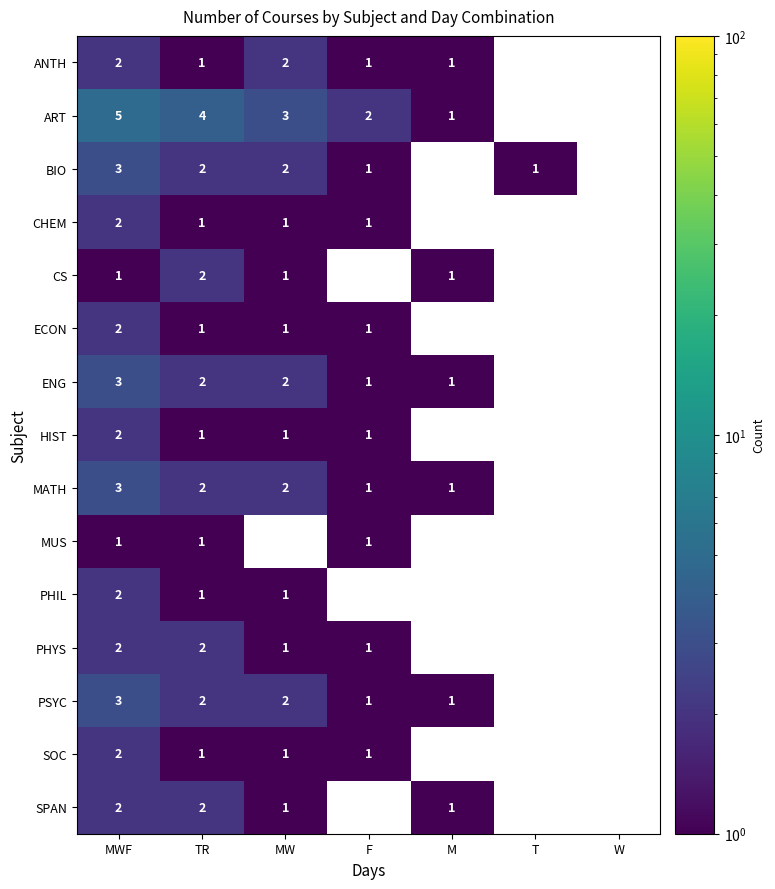

True or false: ENG has a value of 3 at MW.

False